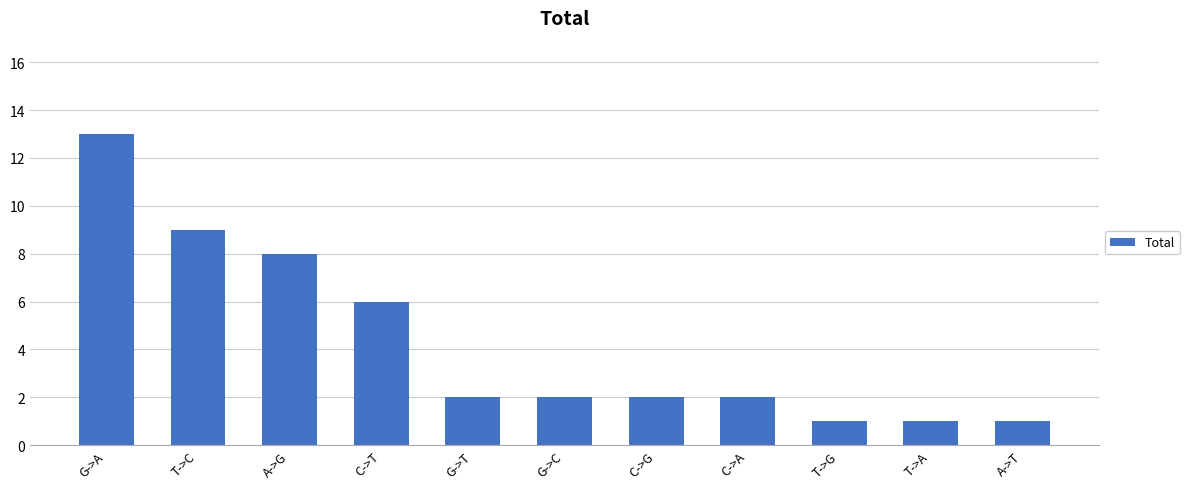

What is the ratio of the value at A->G to the value at C->A?

4.0